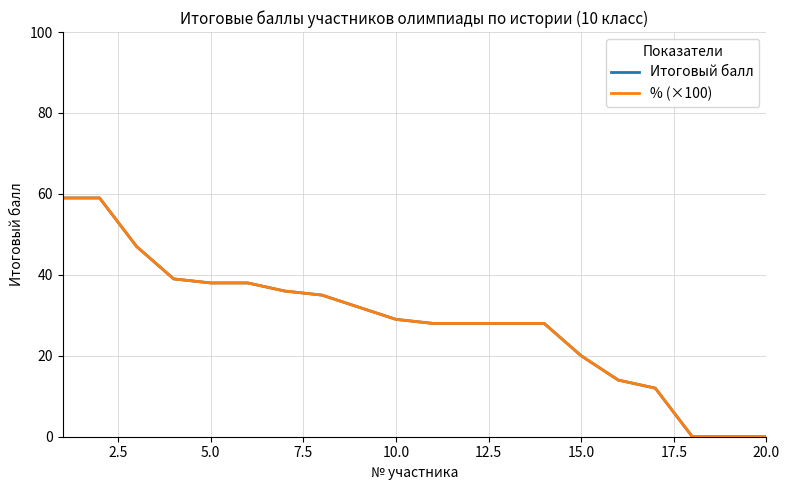

Reading left to right, extract all data points from this chart.

Итоговый балл: 59.0	59.0	47.0	39.0	38.0	38.0	36.0	35.0	32.0	29.0	28.0	28.0	28.0	28.0	20.0	14.0	12.0	0.0	0.0	0.0
% (×100): 59.0	59.0	47.0	39.0	38.0	38.0	36.0	35.0	32.0	29.0	28.0	28.0	28.0	28.0	20.0	14.0	12.0	0.0	0.0	0.0